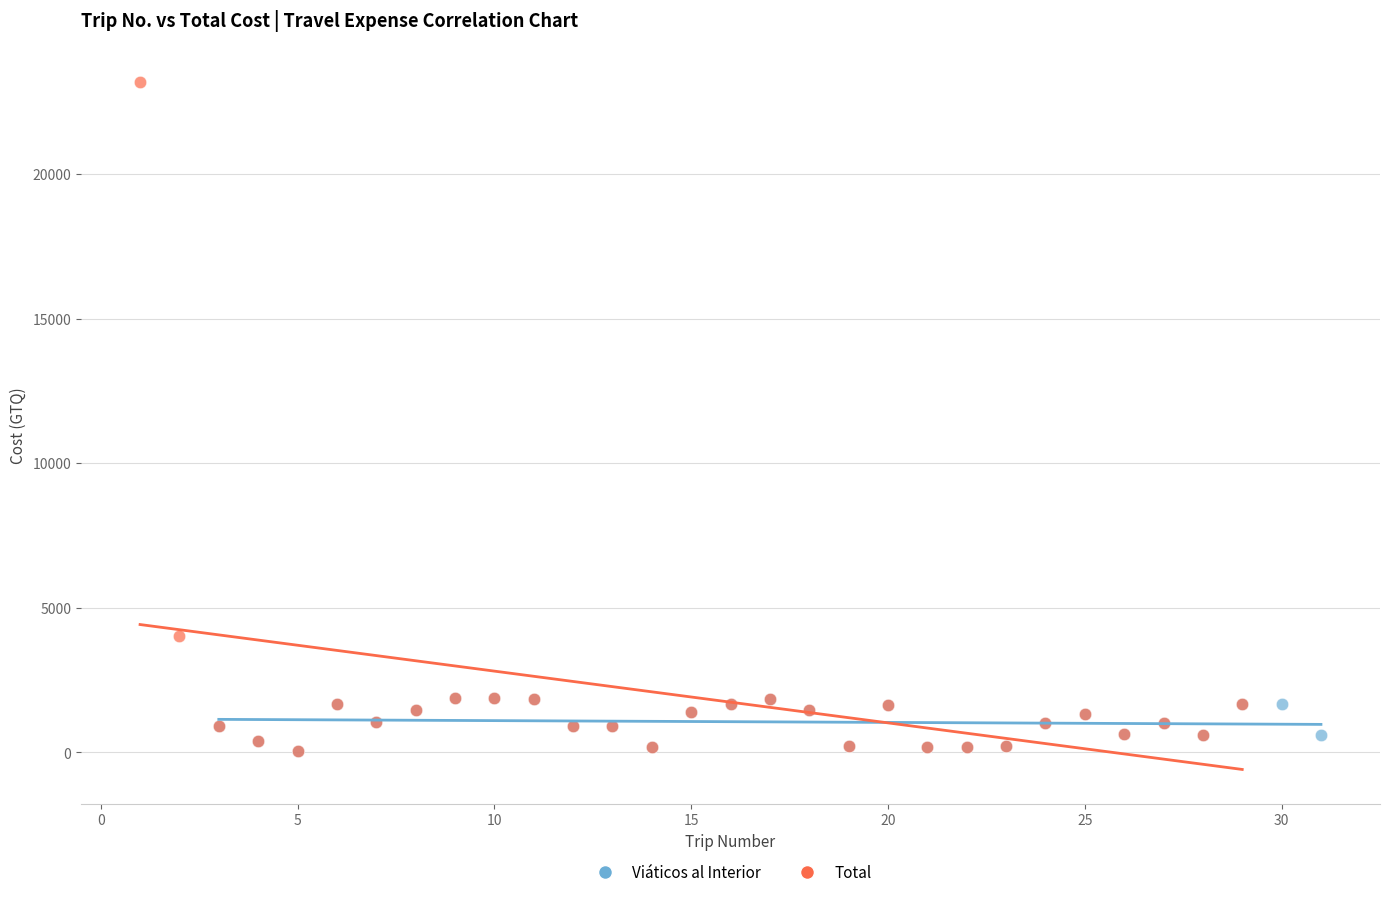

Which series contains the highest Y value?

Total